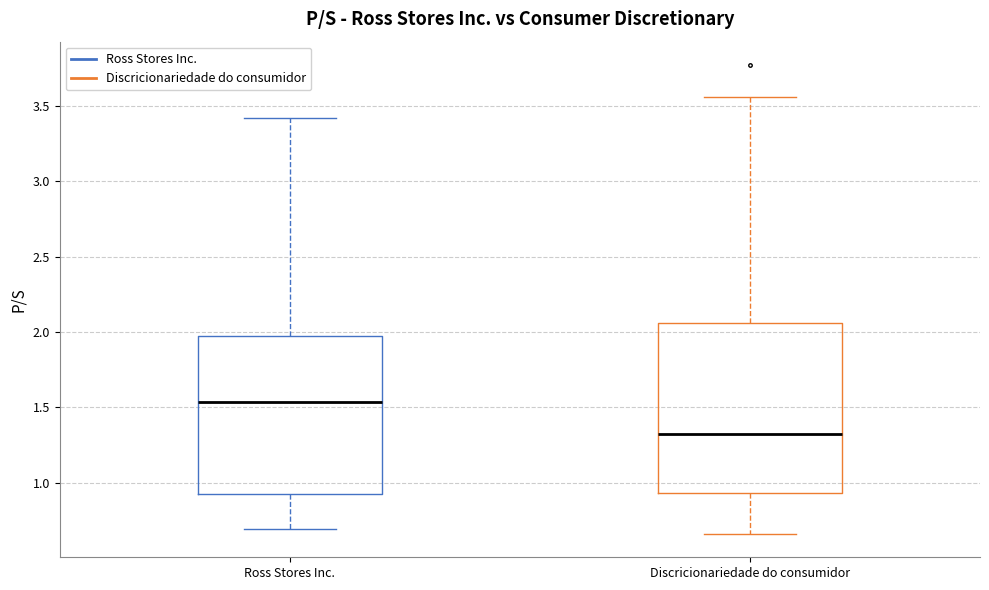

Which box has the lowest median line?

Discricionariedade do consumidor